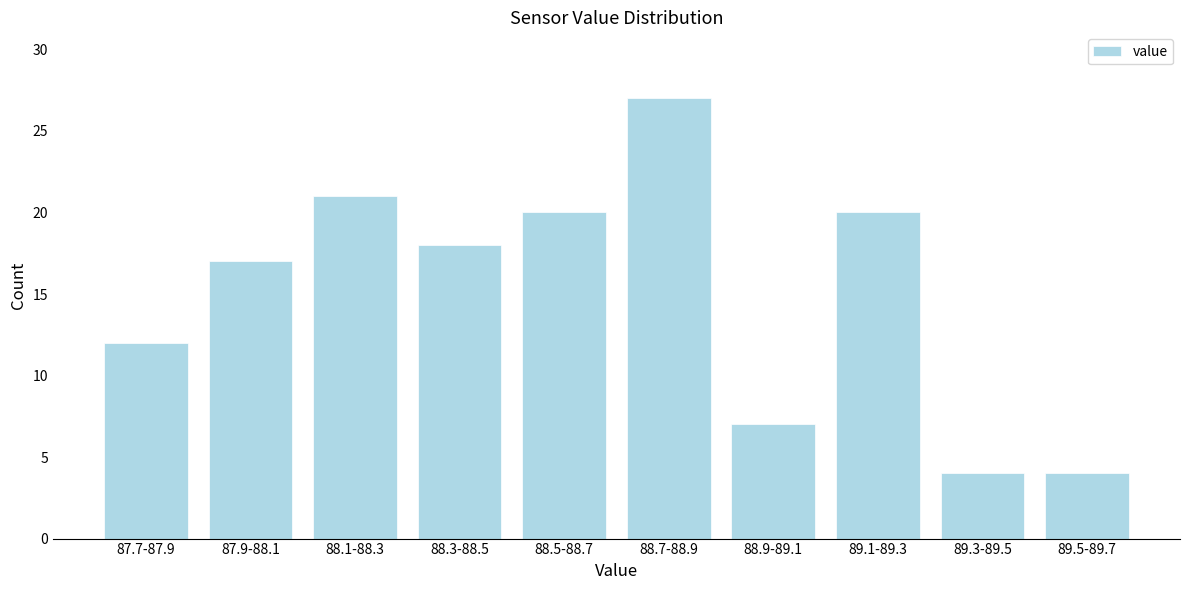

Reading left to right, list all the values displayed in this chart.

87.7-87.9=12	87.9-88.1=17	88.1-88.3=21	88.3-88.5=18	88.5-88.7=20	88.7-88.9=27	88.9-89.1=7	89.1-89.3=20	89.3-89.5=4	89.5-89.7=4